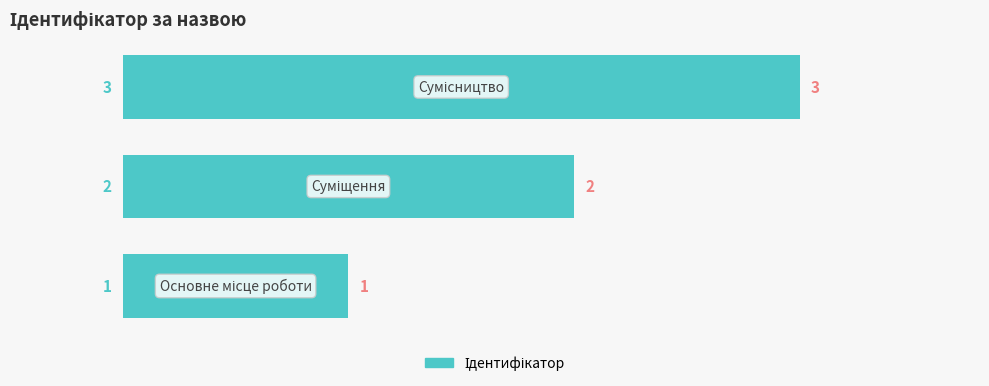

What is the greatest value displayed?

3